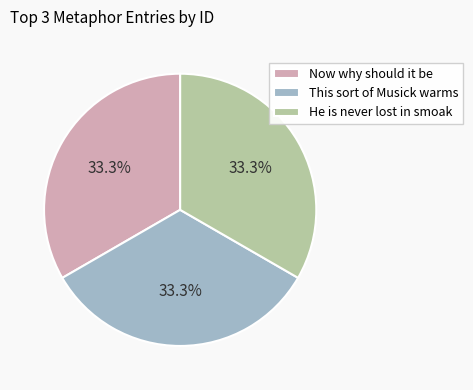

What is the ratio of the value at He is never lost in smoak to the value at This sort of Musick warms?

1.0